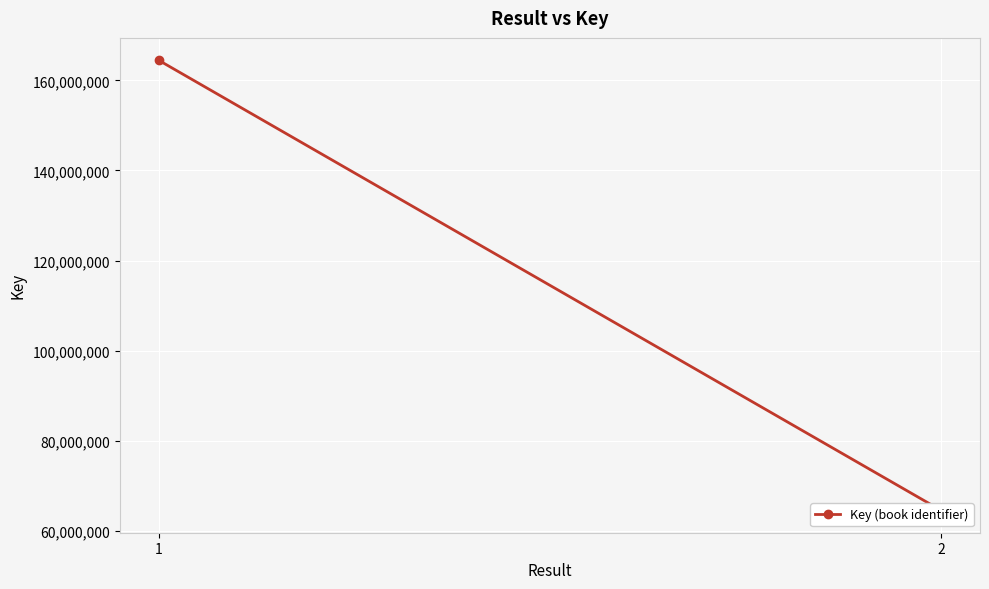

Which has a higher value, 1 or 2?

1